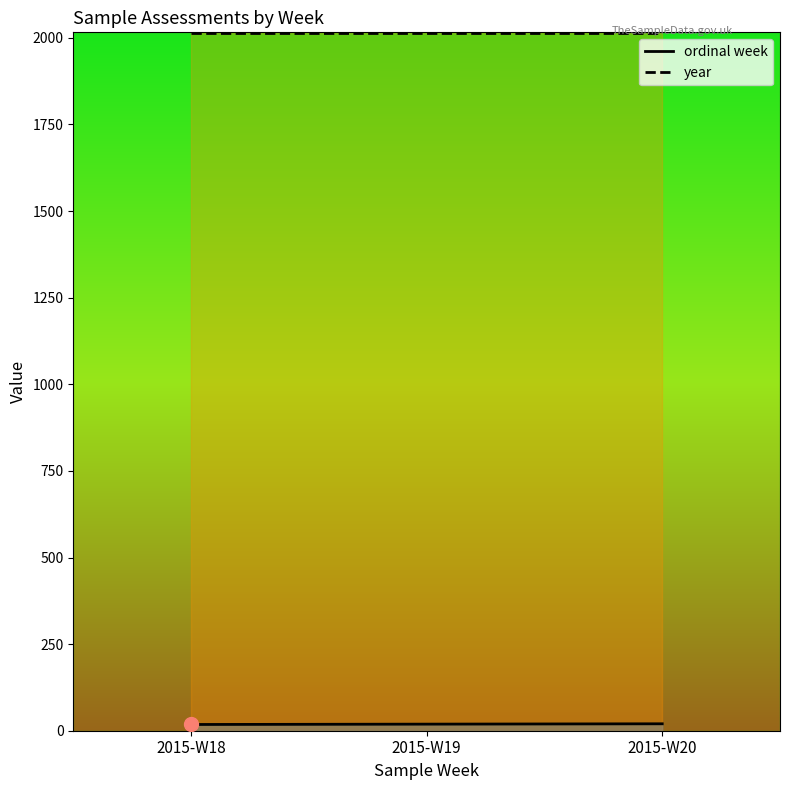

Which series has the largest Y range (max minus min)?

ordinal week